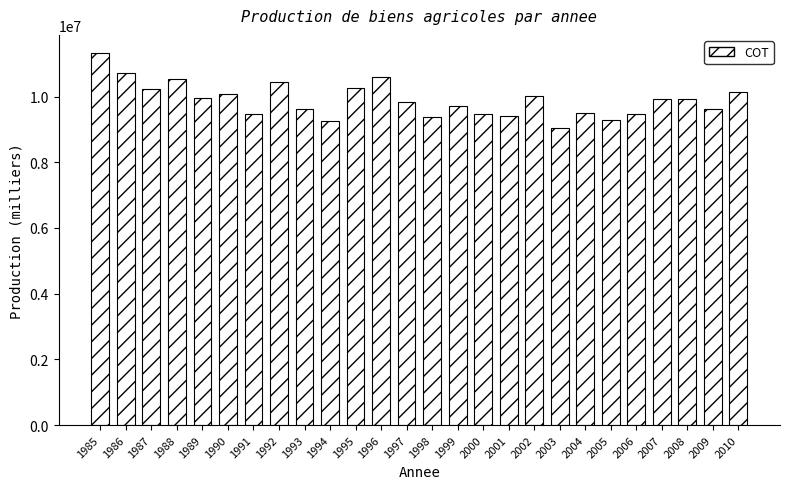

Is it true that the value at 2007 is 14329048.7?

False